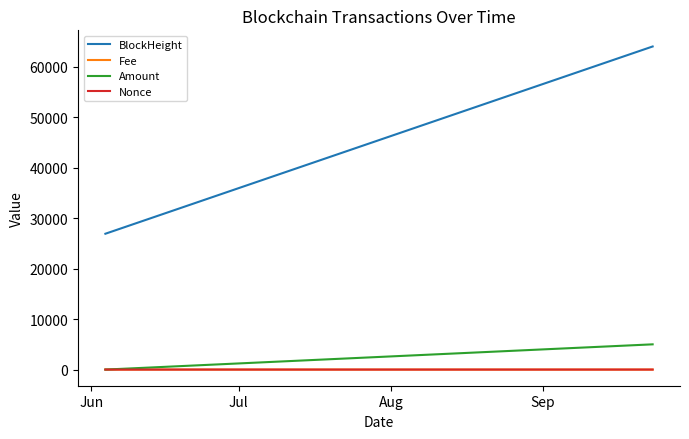

What is the maximum value for BlockHeight?

64030.0